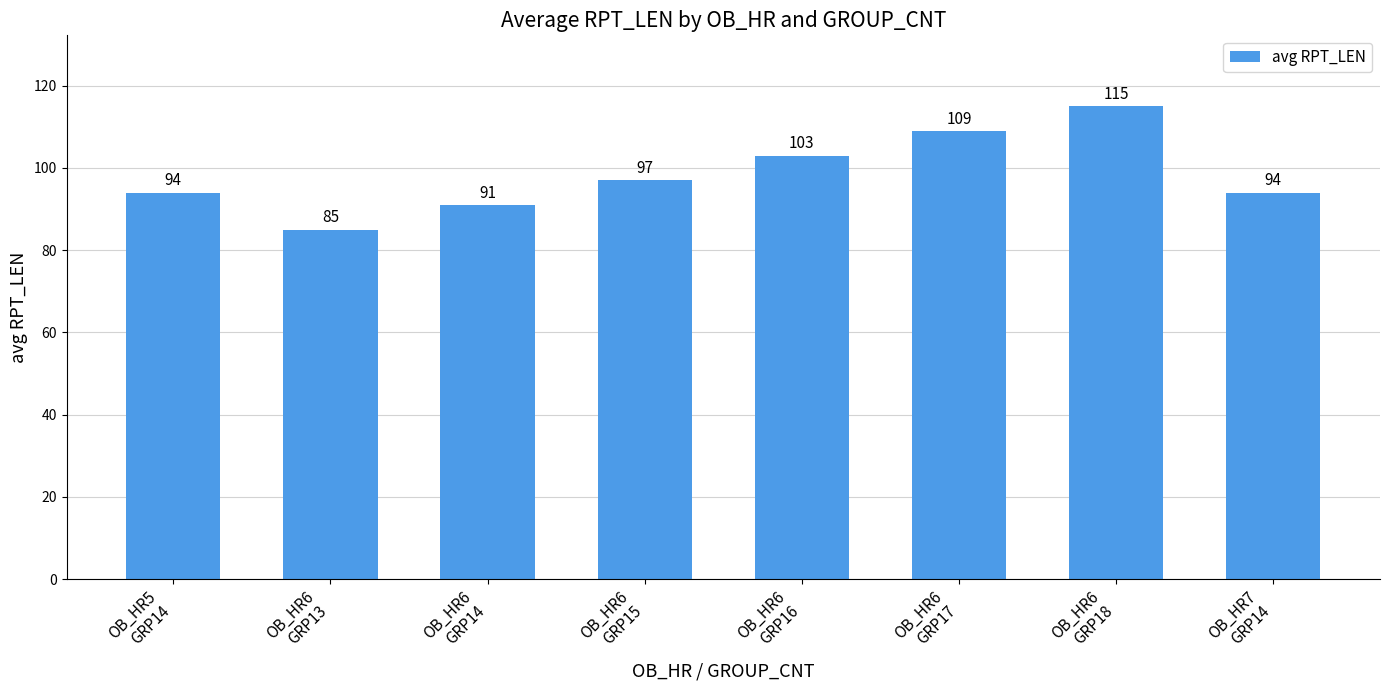

Reading left to right, transcribe all the data shown in this chart.

94	85	91	97	103	109	115	94